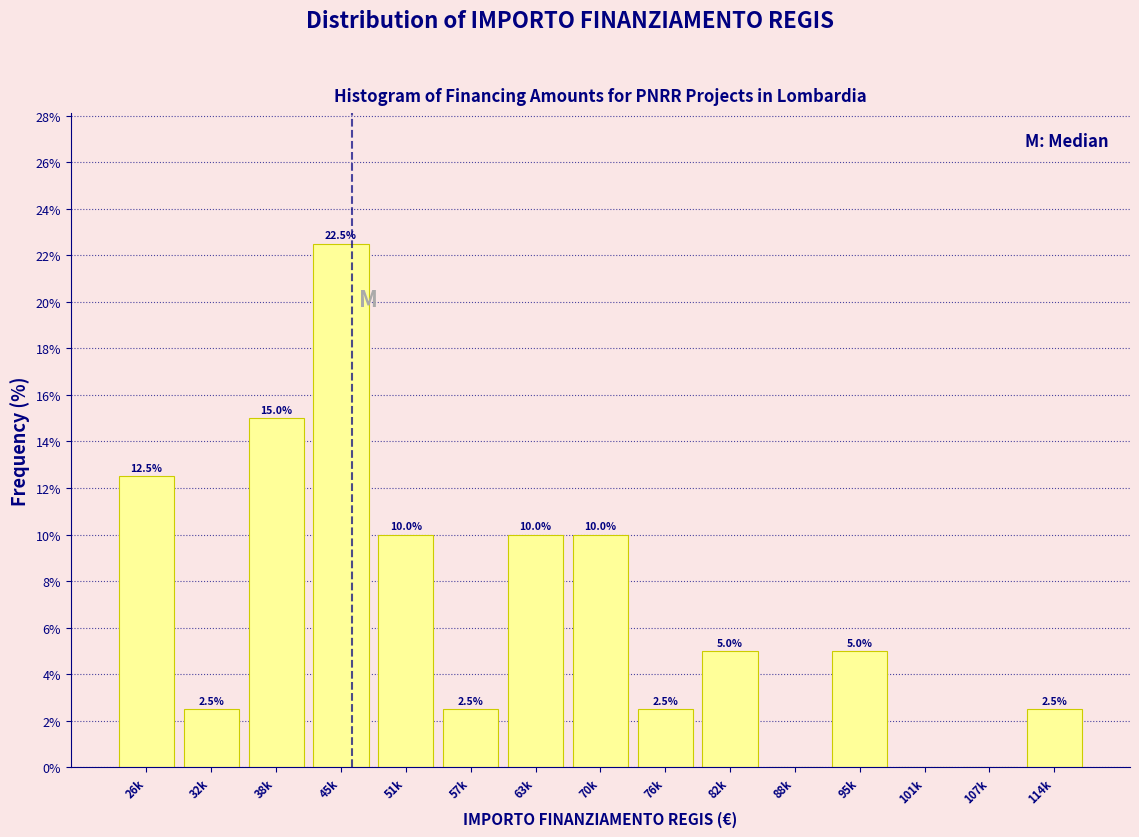

Reading left to right, transcribe all the data shown in this chart.

26k=12.5	32k=2.5	38k=15.0	45k=22.5	51k=10.0	57k=2.5	63k=10.0	70k=10.0	76k=2.5	82k=5.0	88k=0.0	95k=5.0	101k=0.0	107k=0.0	114k=2.5